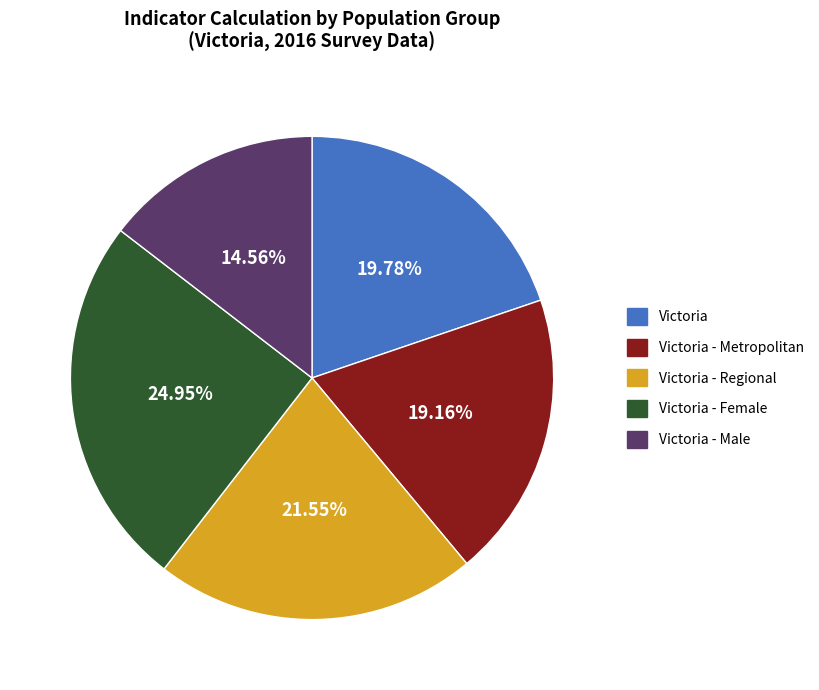

Does any single category account for the majority?

No